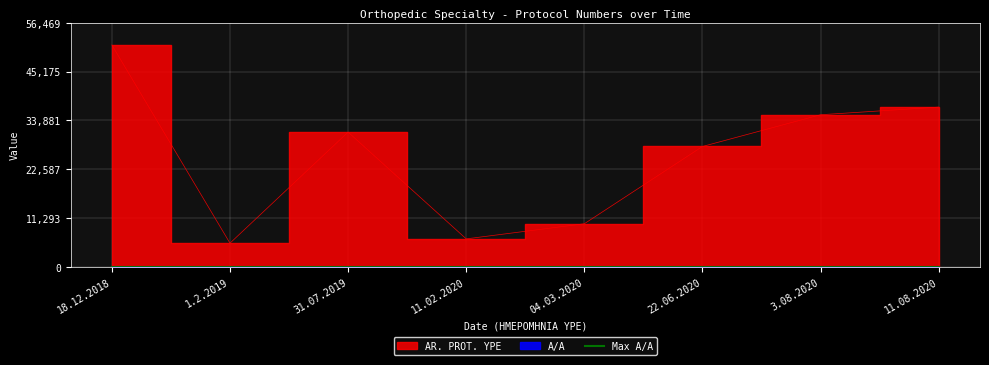

Is the value of A/A at 31.07.2019 greater than the value of AR. PROT. YPE at 11.08.2020?

No